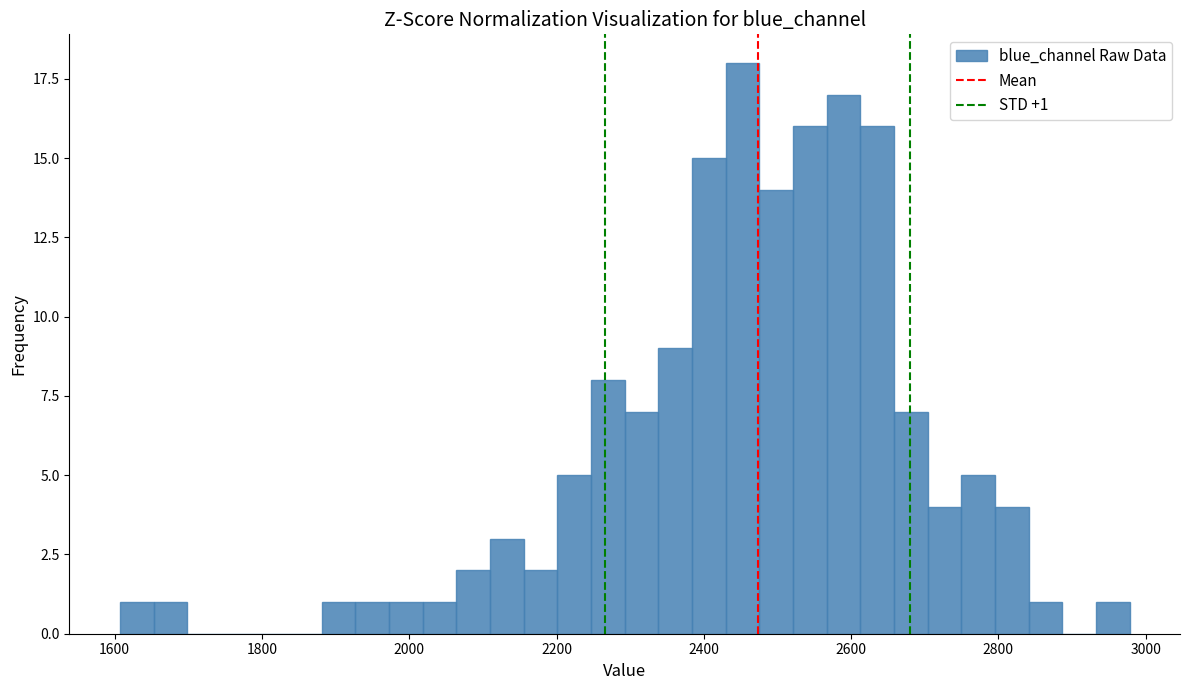

Read against the x-axis, roughly where is the centre of the tallest bar?

2460